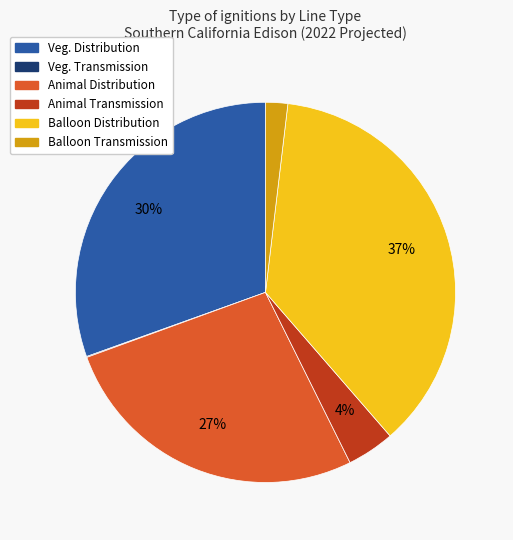

Is there a majority slice in this chart?

No